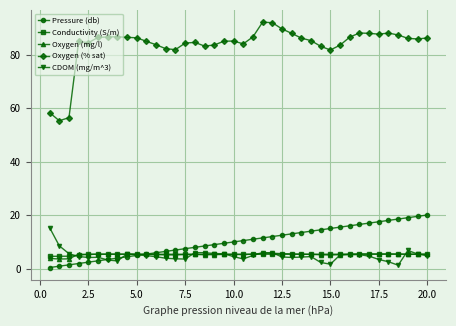

What is the sum of all CDOM (mg/m^3) values?

197.5